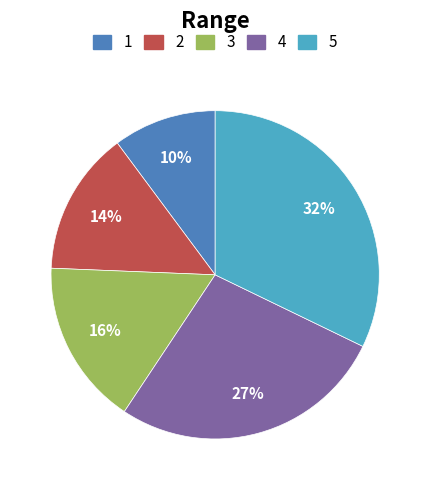

Which has a higher value, 3 or 2?

3